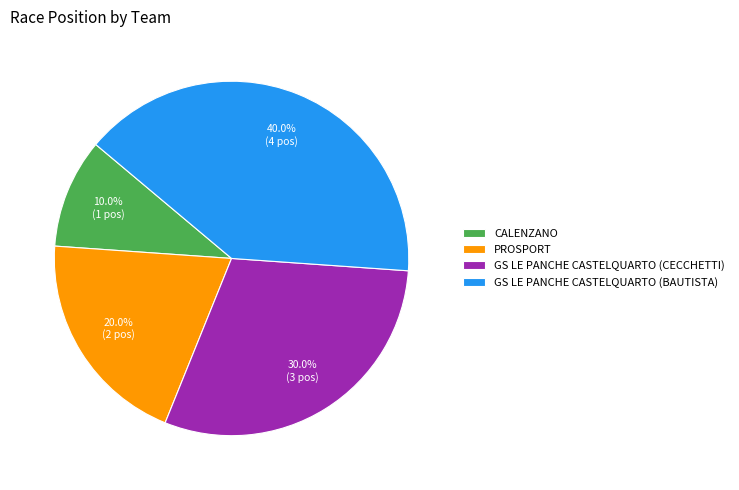

Approximately how many times larger is the value at GS LE PANCHE CASTELQUARTO (CECCHETTI) compared to PROSPORT?

1.5